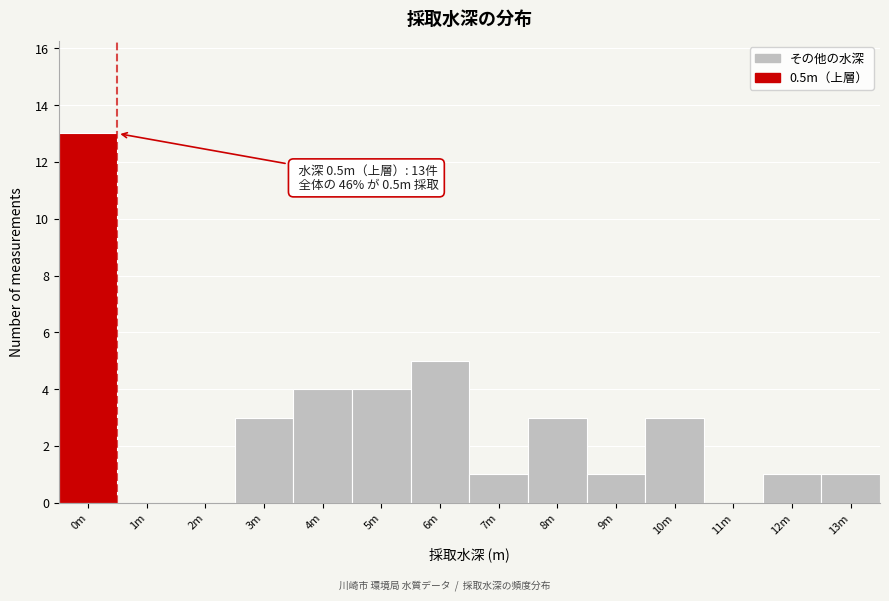

Reading right to left, extract all data points from this chart.

13m=1	12m=1	11m=0	10m=3	9m=1	8m=3	7m=1	6m=5	5m=4	4m=4	3m=3	2m=0	1m=0	0m=13